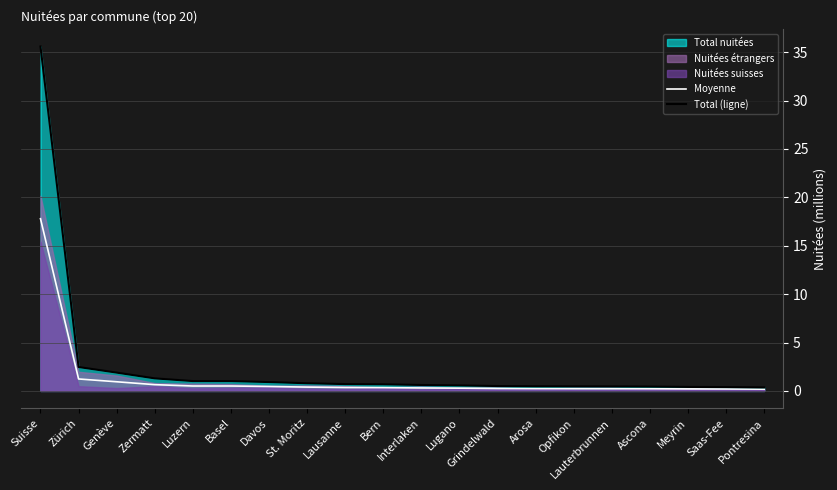

Rank the categories by Moyenne value from lowest to highest.

Pontresina, Saas-Fee, Meyrin, Ascona, Lauterbrunnen, Opfikon, Arosa, Grindelwald, Lugano, Interlaken, Bern, Lausanne, St. Moritz, Davos, Basel, Luzern, Zermatt, Genève, Zürich, Suisse